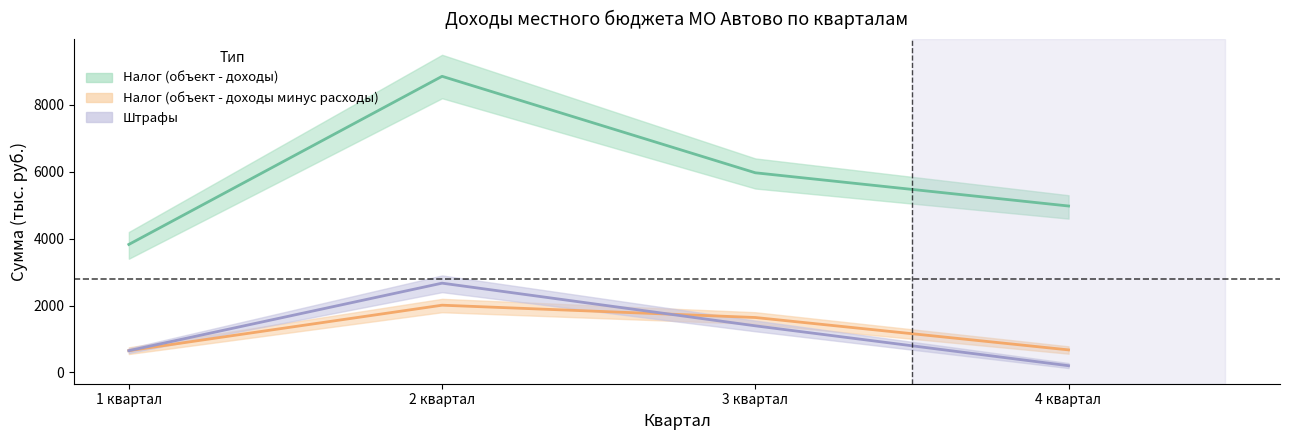

What is the greatest value displayed?

8856.6